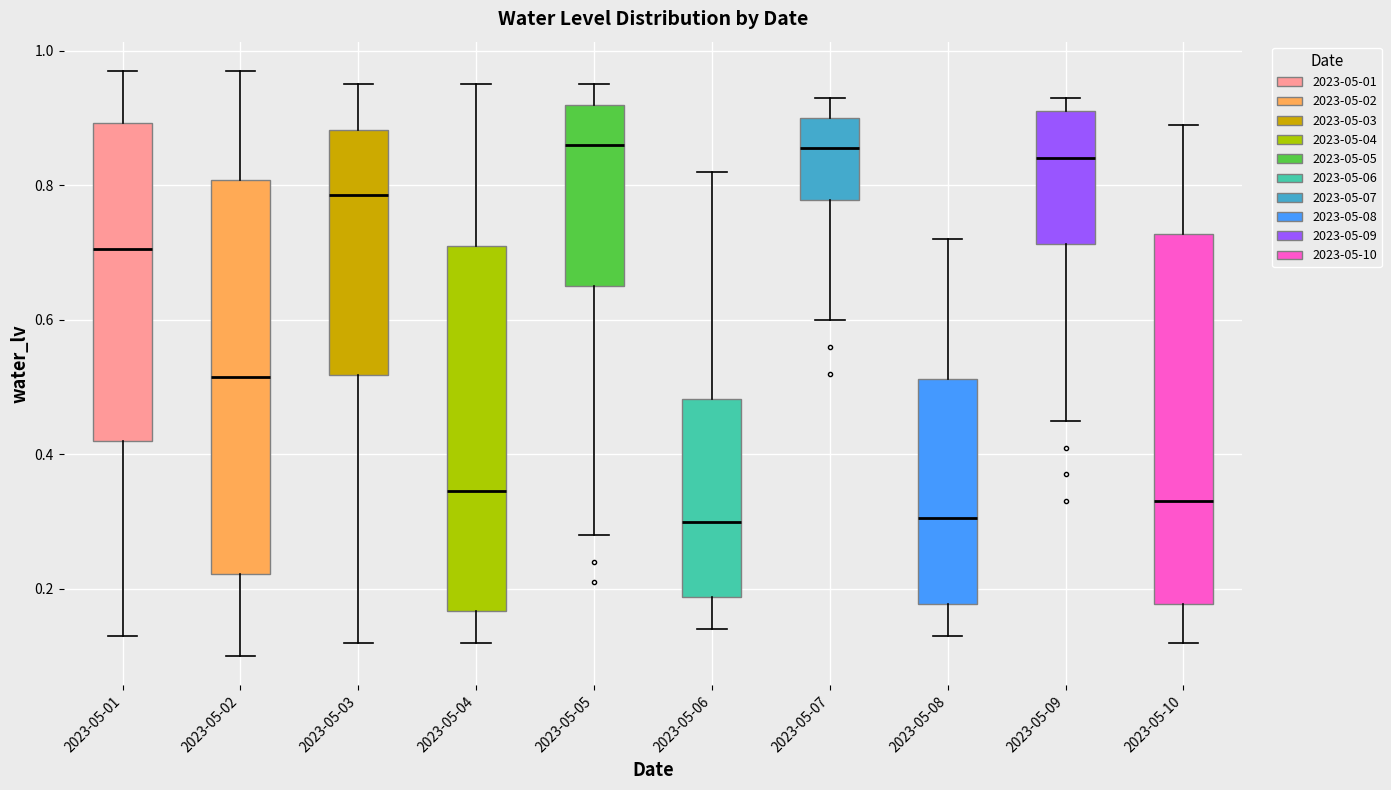

Reading left to right, read every box against the y-axis: the position of its median line, the range the box covers, and the ends of its whiskers. The values are not printed on the chart, so give them approximately, as read against the axis.

2023-05-01: median 0.70, box 0.42 to 0.90, whiskers 0.14 to 0.98
2023-05-02: median 0.52, box 0.22 to 0.80, whiskers 0.10 to 0.98
2023-05-03: median 0.78, box 0.52 to 0.88, whiskers 0.12 to 0.96
2023-05-04: median 0.34, box 0.16 to 0.72, whiskers 0.12 to 0.96
2023-05-05: median 0.86, box 0.66 to 0.92, whiskers 0.28 to 0.96
2023-05-06: median 0.30, box 0.18 to 0.48, whiskers 0.14 to 0.82
2023-05-07: median 0.86, box 0.78 to 0.90, whiskers 0.60 to 0.94
2023-05-08: median 0.30, box 0.18 to 0.52, whiskers 0.14 to 0.72
2023-05-09: median 0.84, box 0.72 to 0.92, whiskers 0.46 to 0.94
2023-05-10: median 0.34, box 0.18 to 0.72, whiskers 0.12 to 0.90